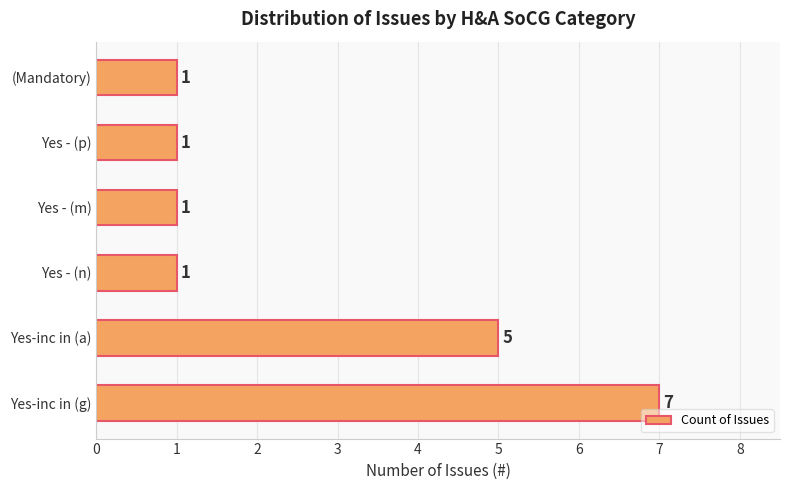

True or false: the data shows 2 at Yes - (n).

False